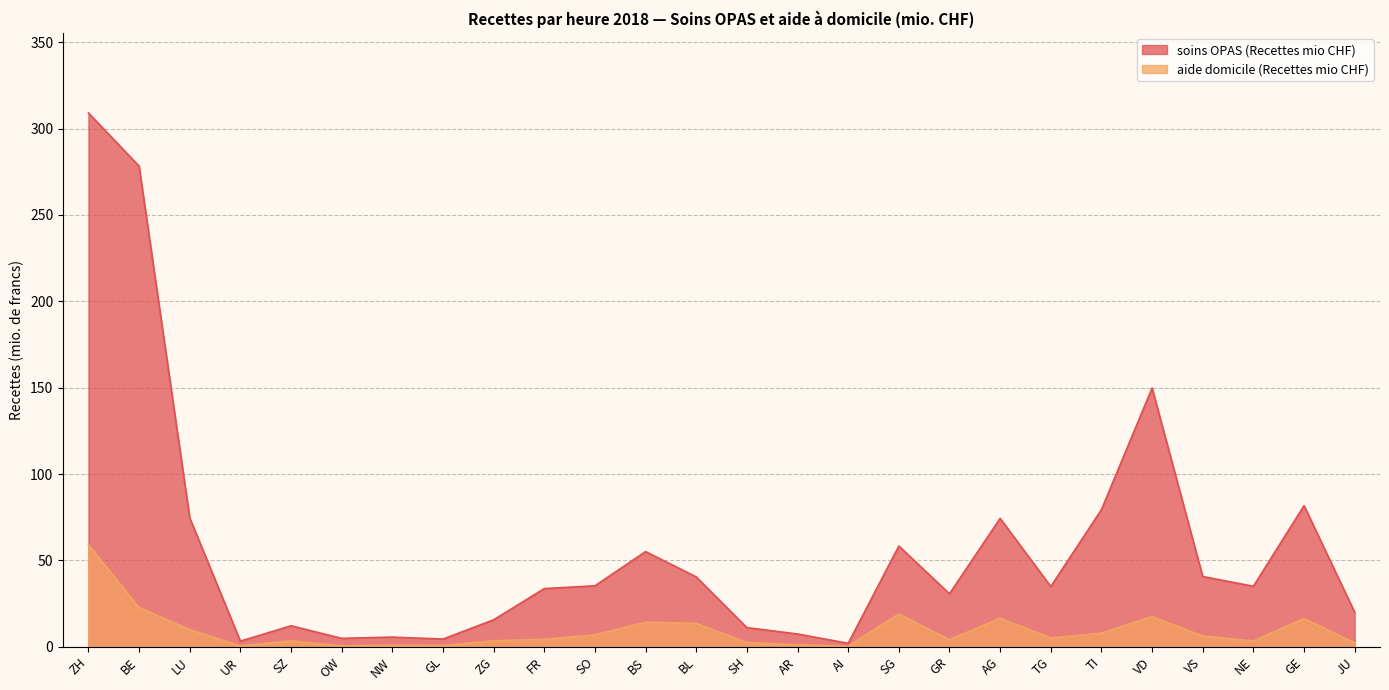

Rank the series by their maximum value, from highest to lowest.

soins OPAS (Recettes mio CHF), aide domicile (Recettes mio CHF)